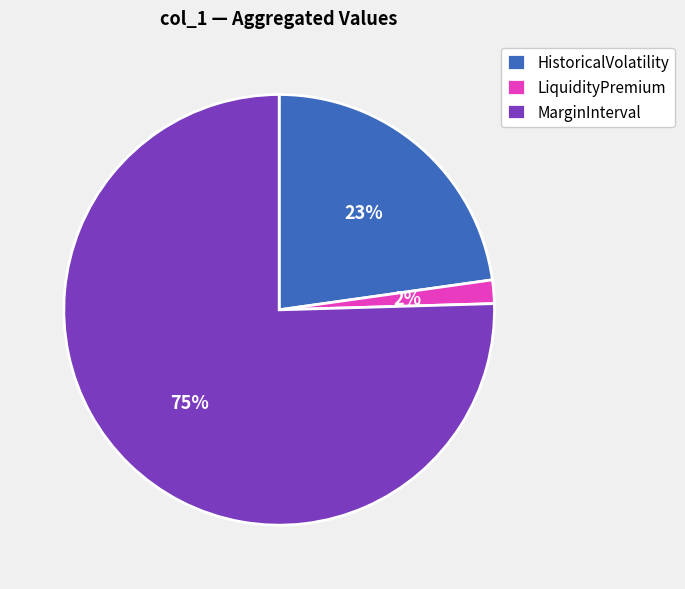

How many slices are in this pie chart?

3